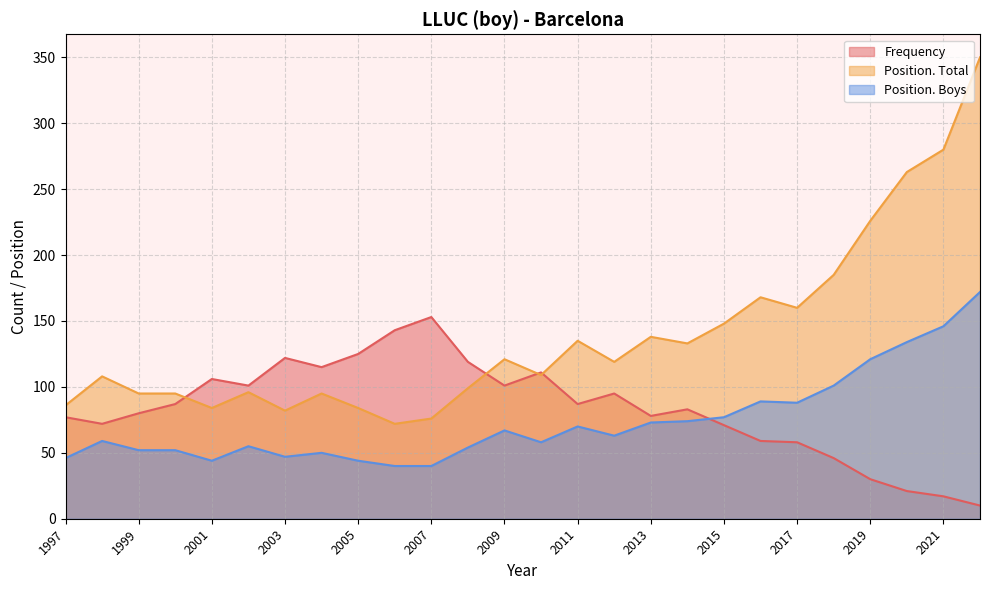

Does the chart display data point markers on the line(s)?

No